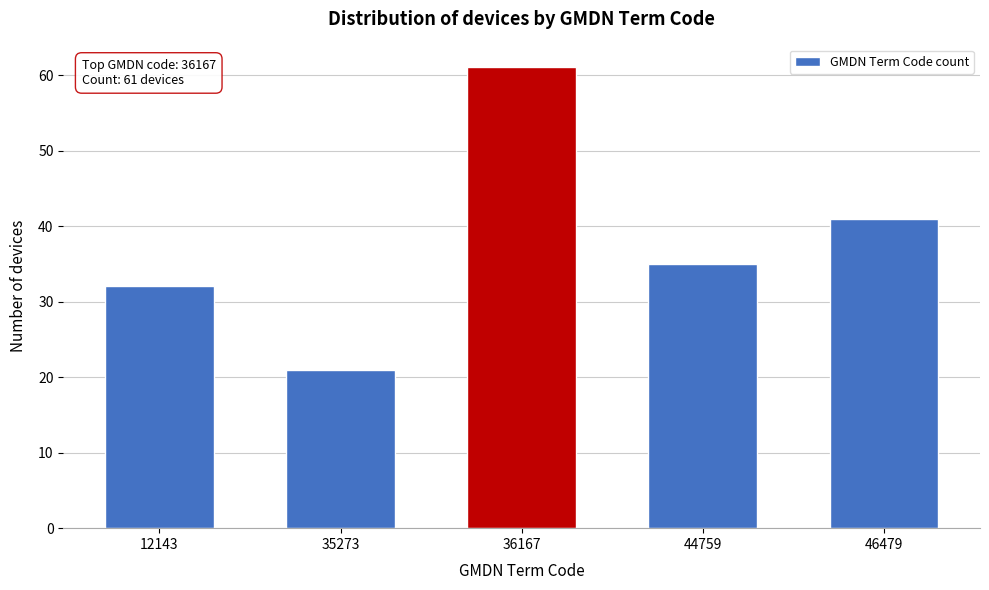

Reading right to left, extract all data points from this chart.

41	35	61	21	32